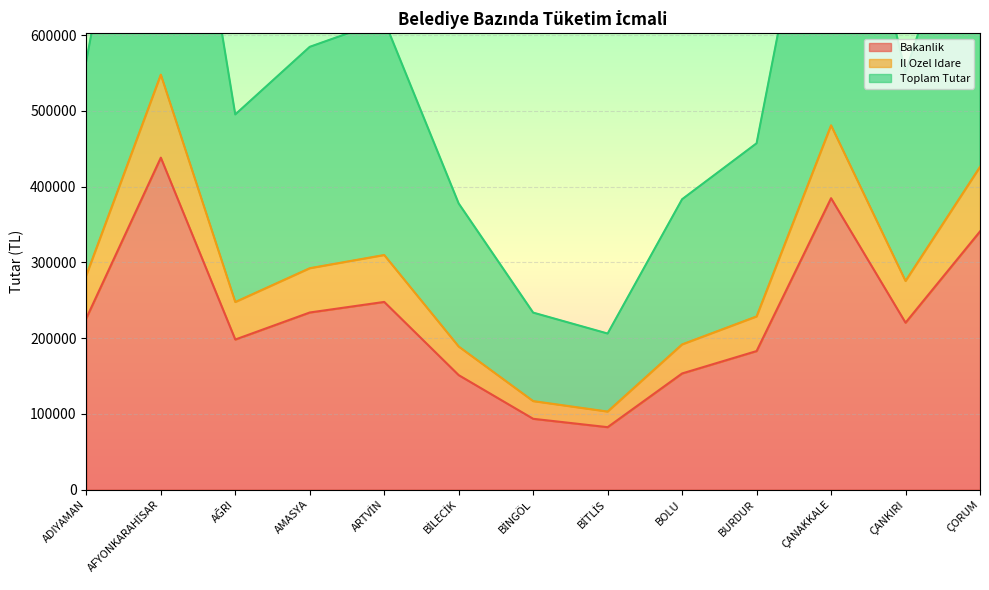

True or false: Il Ozel Idare and Toplam Tutar cross at least once.

False